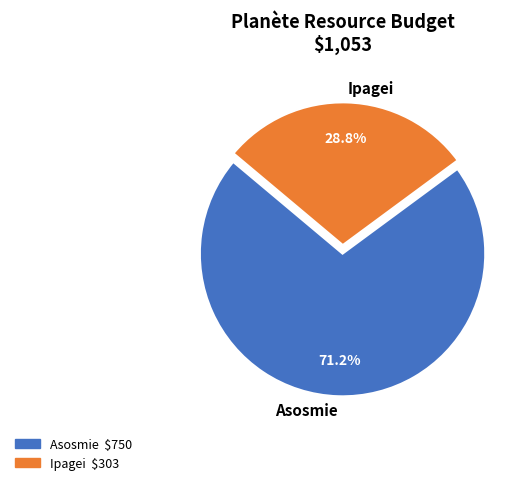

What percentage is the Ipagei slice, to the nearest percent?

29%